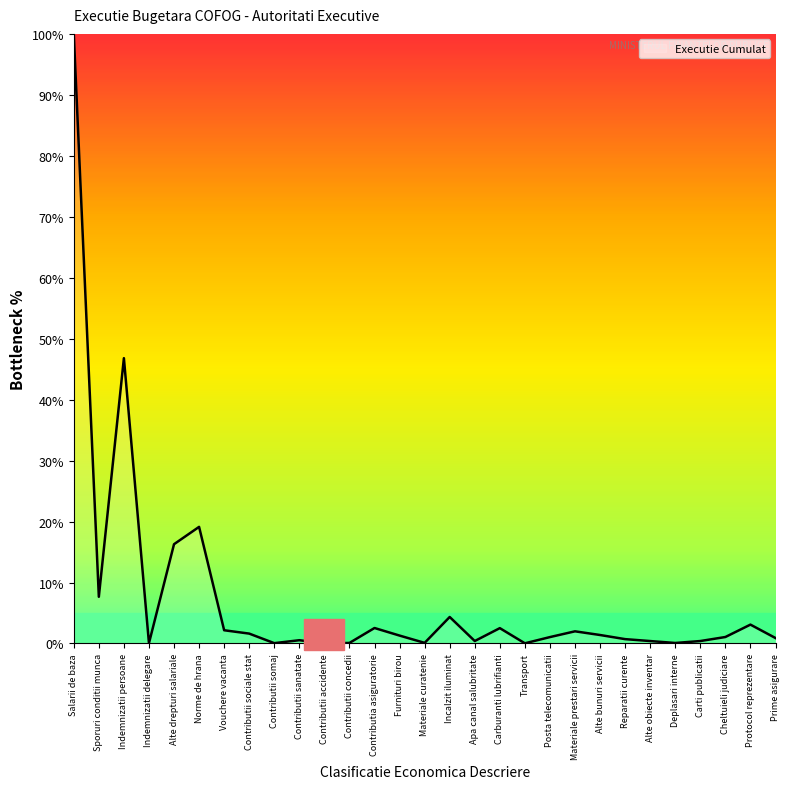

The value at Protocol reprezentare is 3.1. True or false?

True